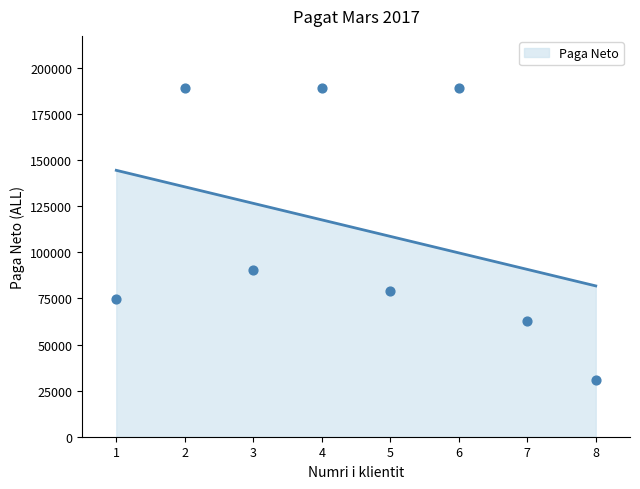

What is the maximum value for Paga Neto?

144539.3